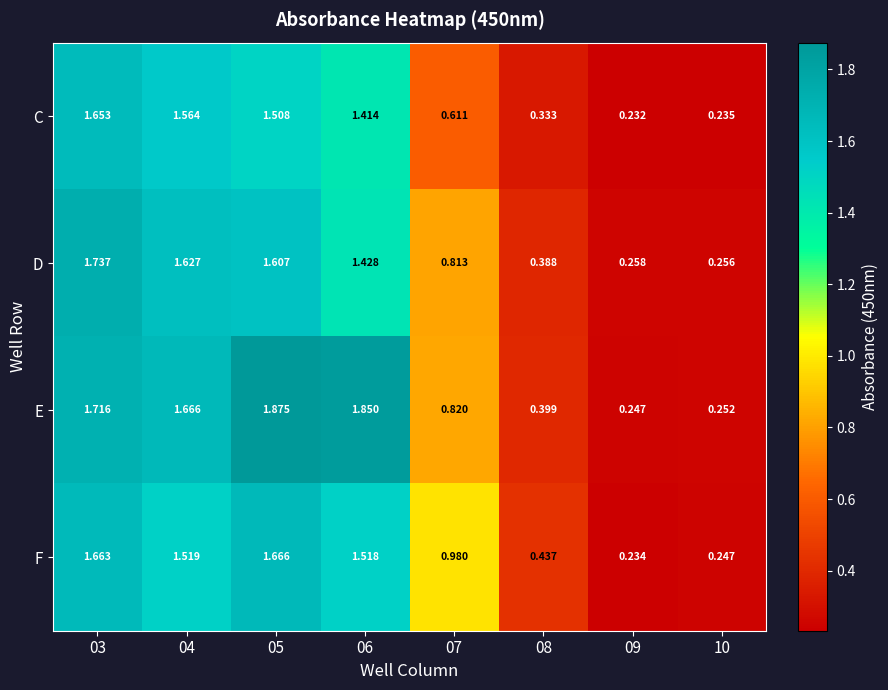

Count the number of data series in this chart.

4